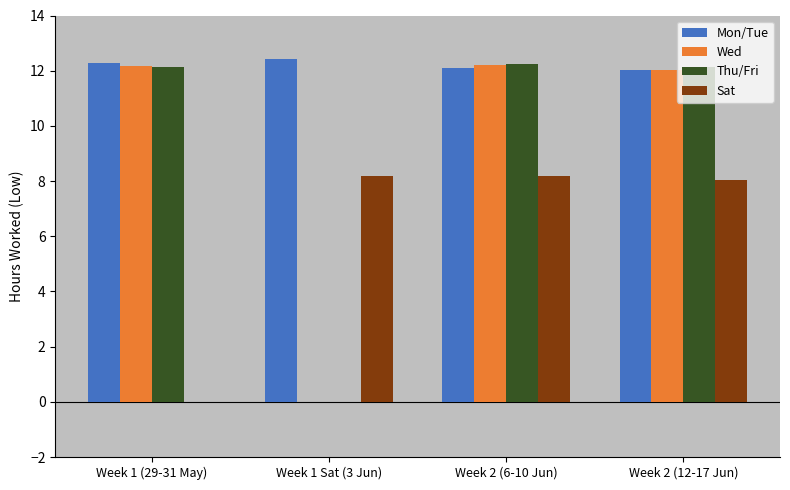

Which series has the largest total across all categories?

Mon/Tue